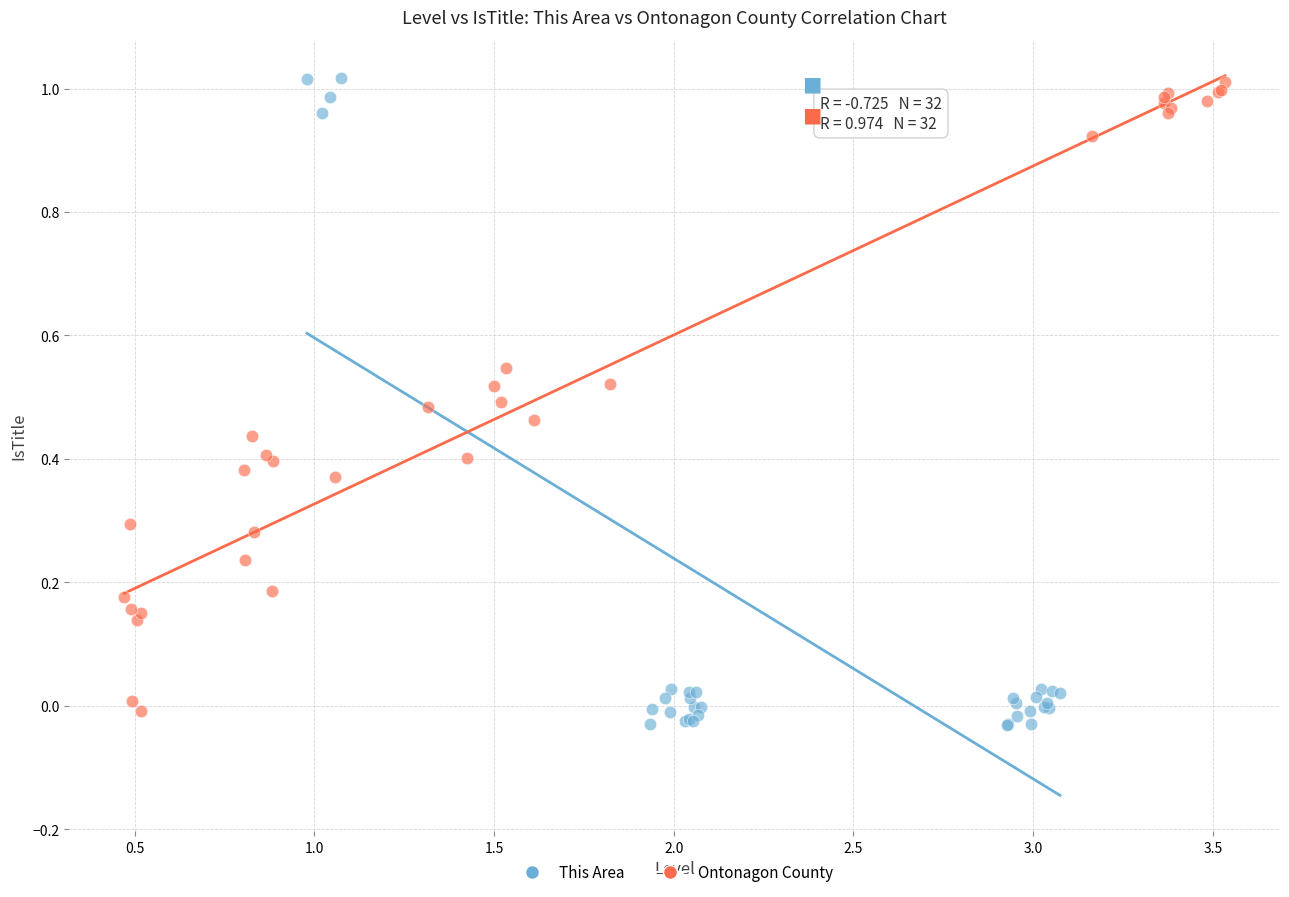

What are all the series names shown in the legend?

This Area, Ontonagon County